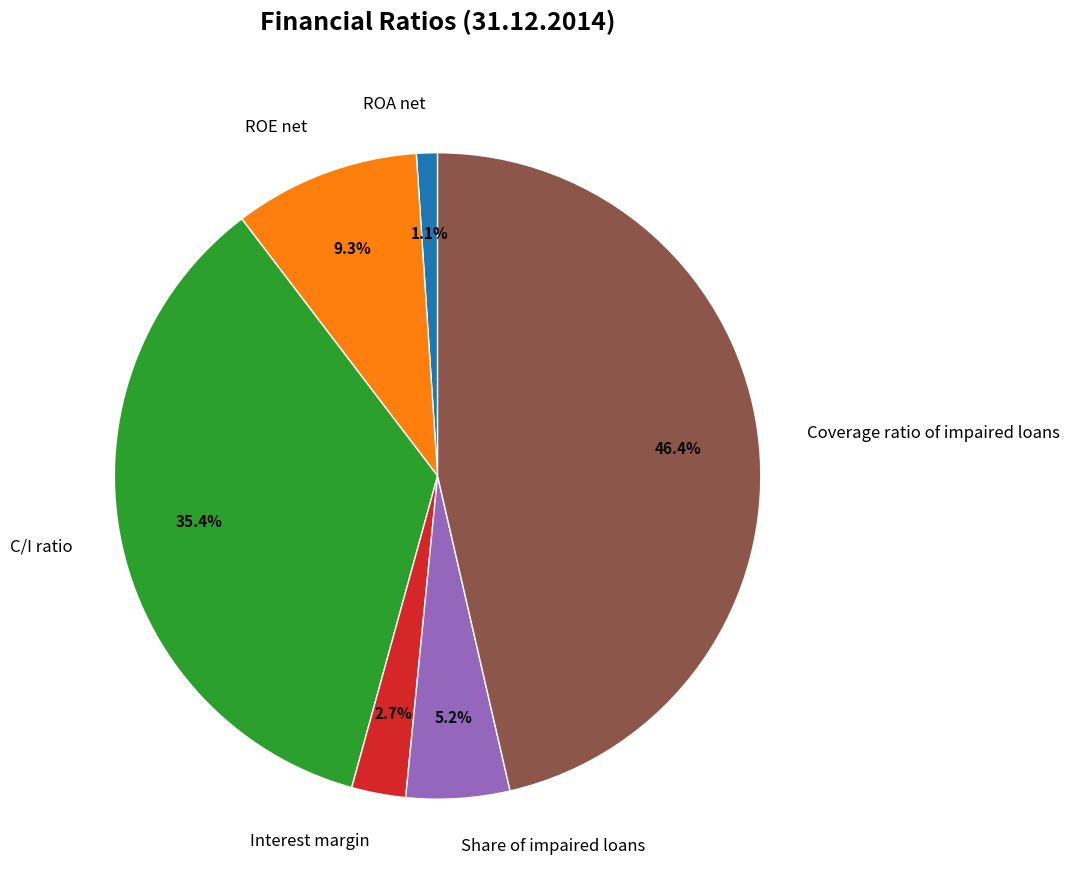

Does ROE net account for over 50% of the chart?

No